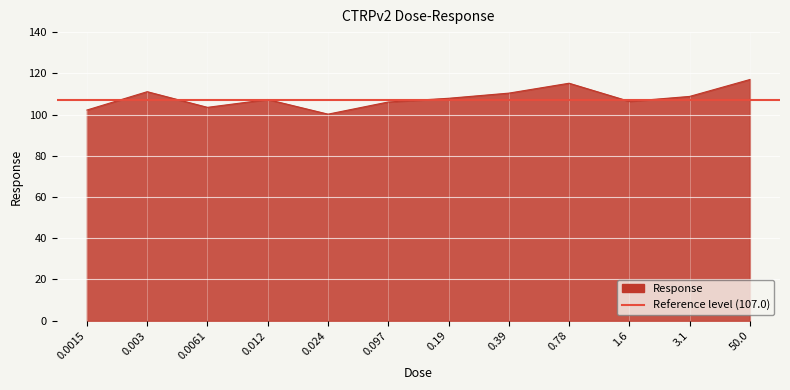

Is it true that the value at 1.6 is 24.8?

False